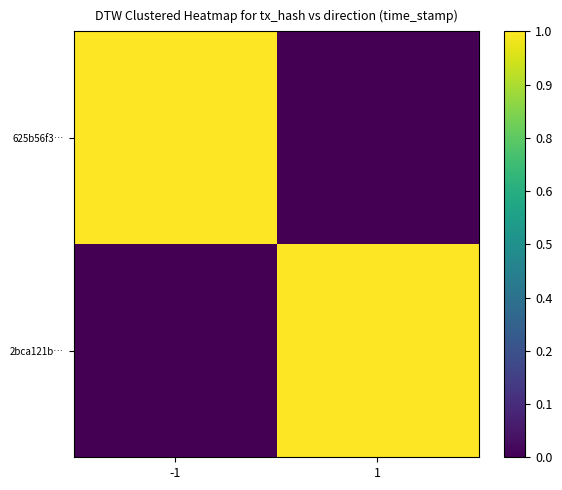

Between -1 and 1, which series saw the biggest shift?

625b56f3…